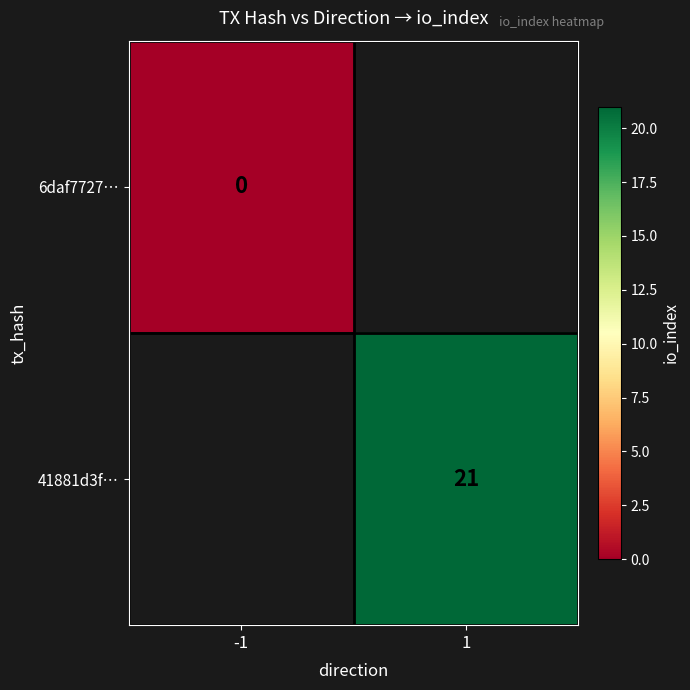

The value of 41881d3f… at 1 is 21. True or false?

True